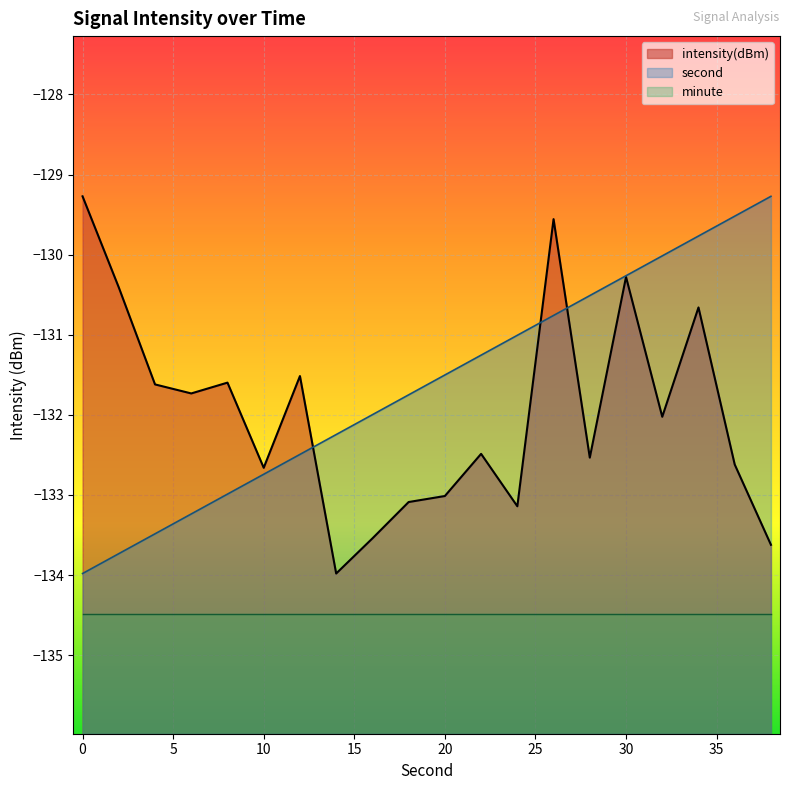

Does the chart display data point markers on the line(s)?

No